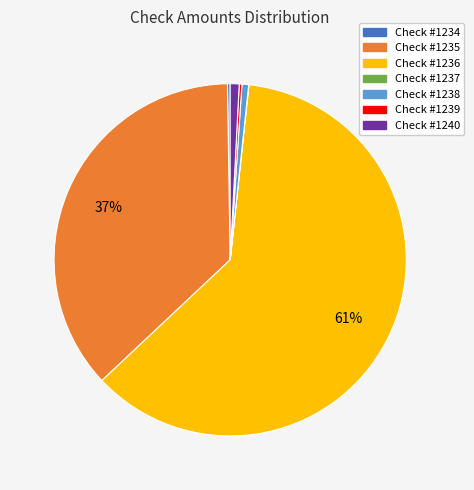

Is there a majority slice in this chart?

Yes